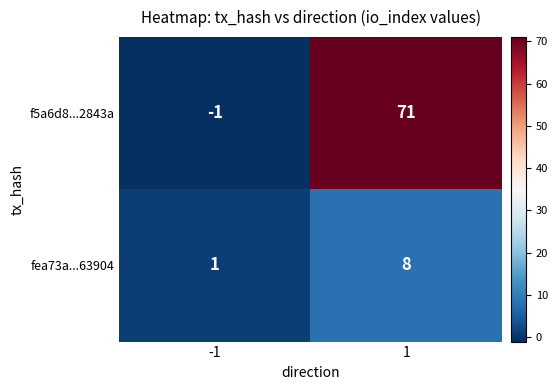

How many data points does each series have?

2